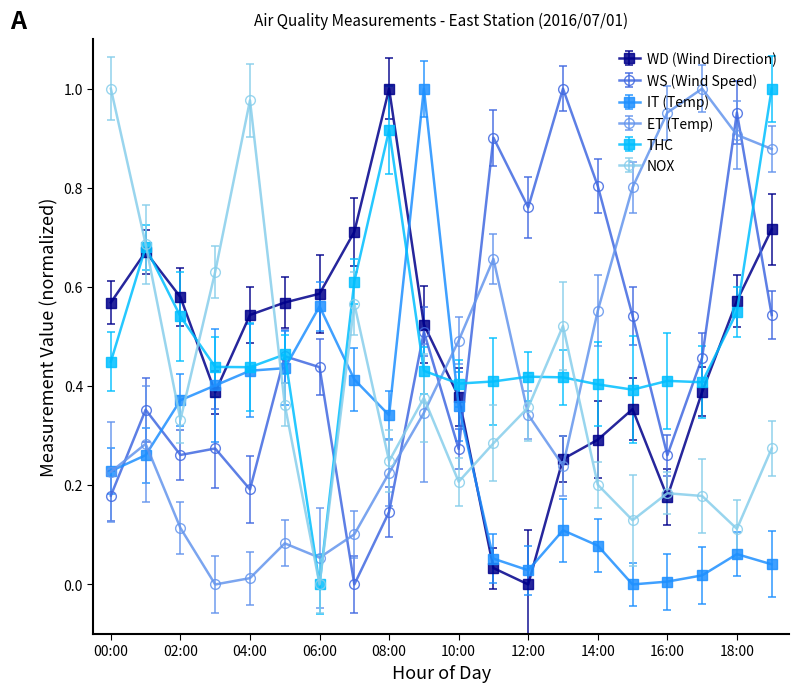

What is the label of the 17th point from the right?

03:00